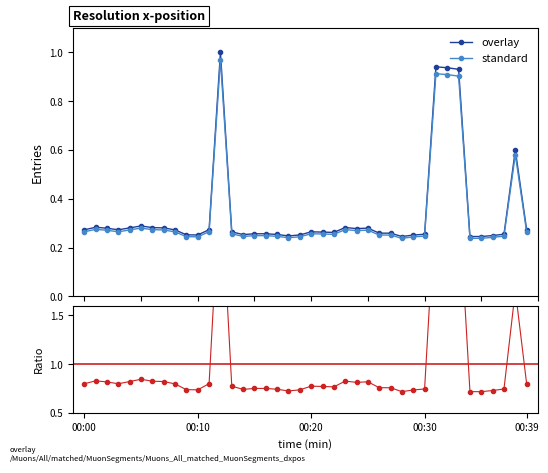

True or false: the data shows 0.1 at 00:00.

False